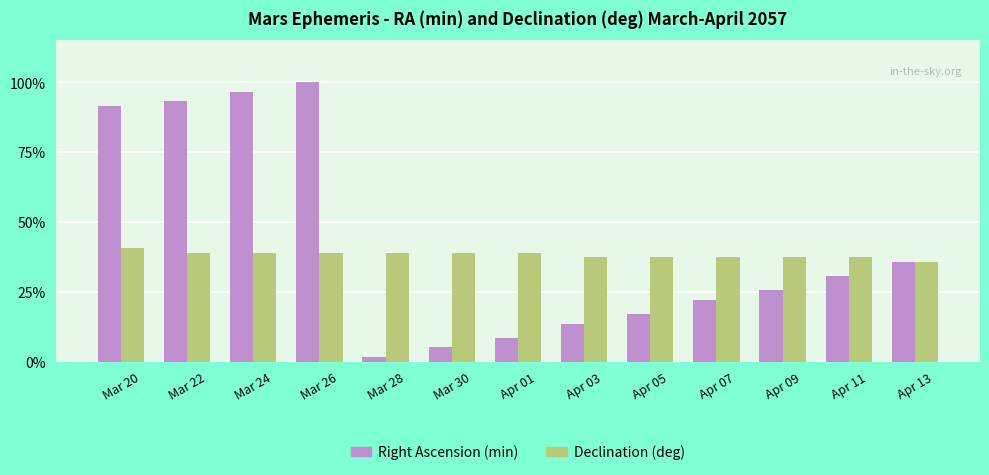

What are all the series names shown in the legend?

Right Ascension (min), Declination (deg)